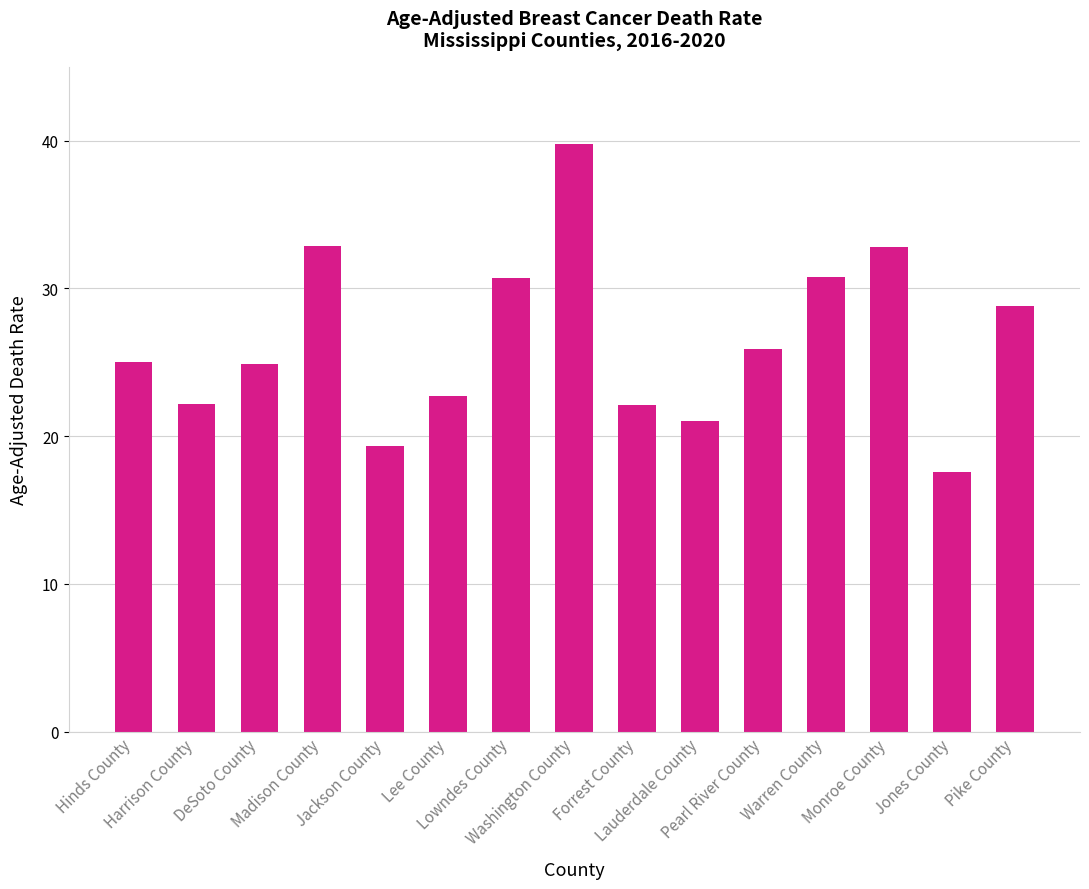

What is the value of the 9th bar from the left?

22.1